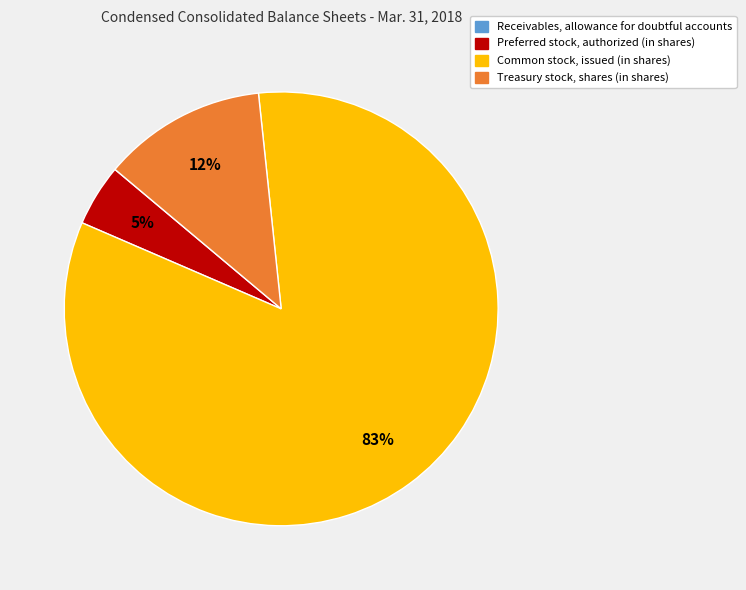

What percentage is the Preferred stock, authorized (in shares) slice, to the nearest percent?

5%